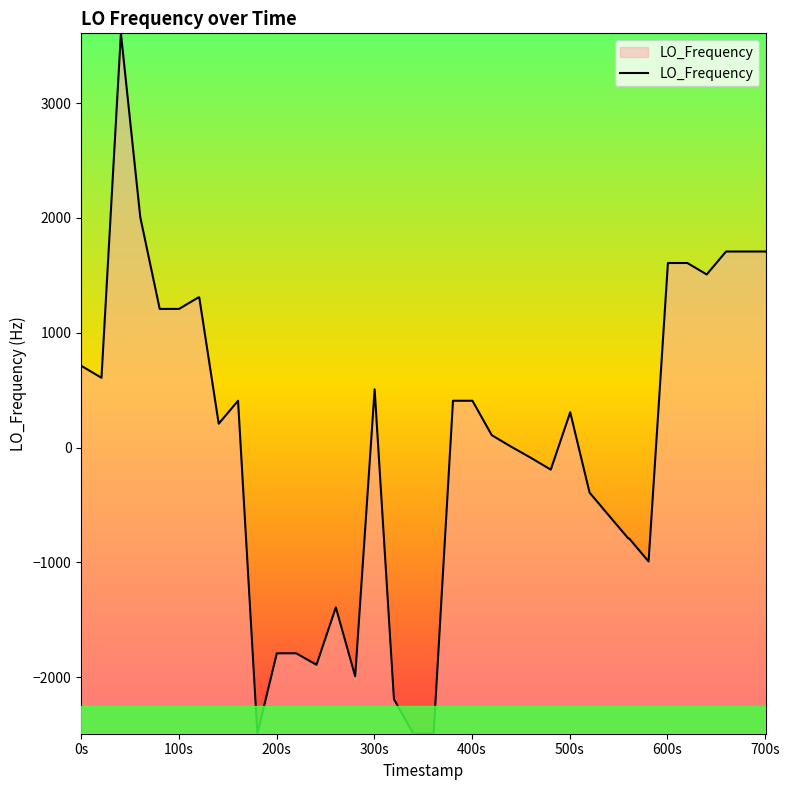

What is the maximum value shown in the chart?

3607.5